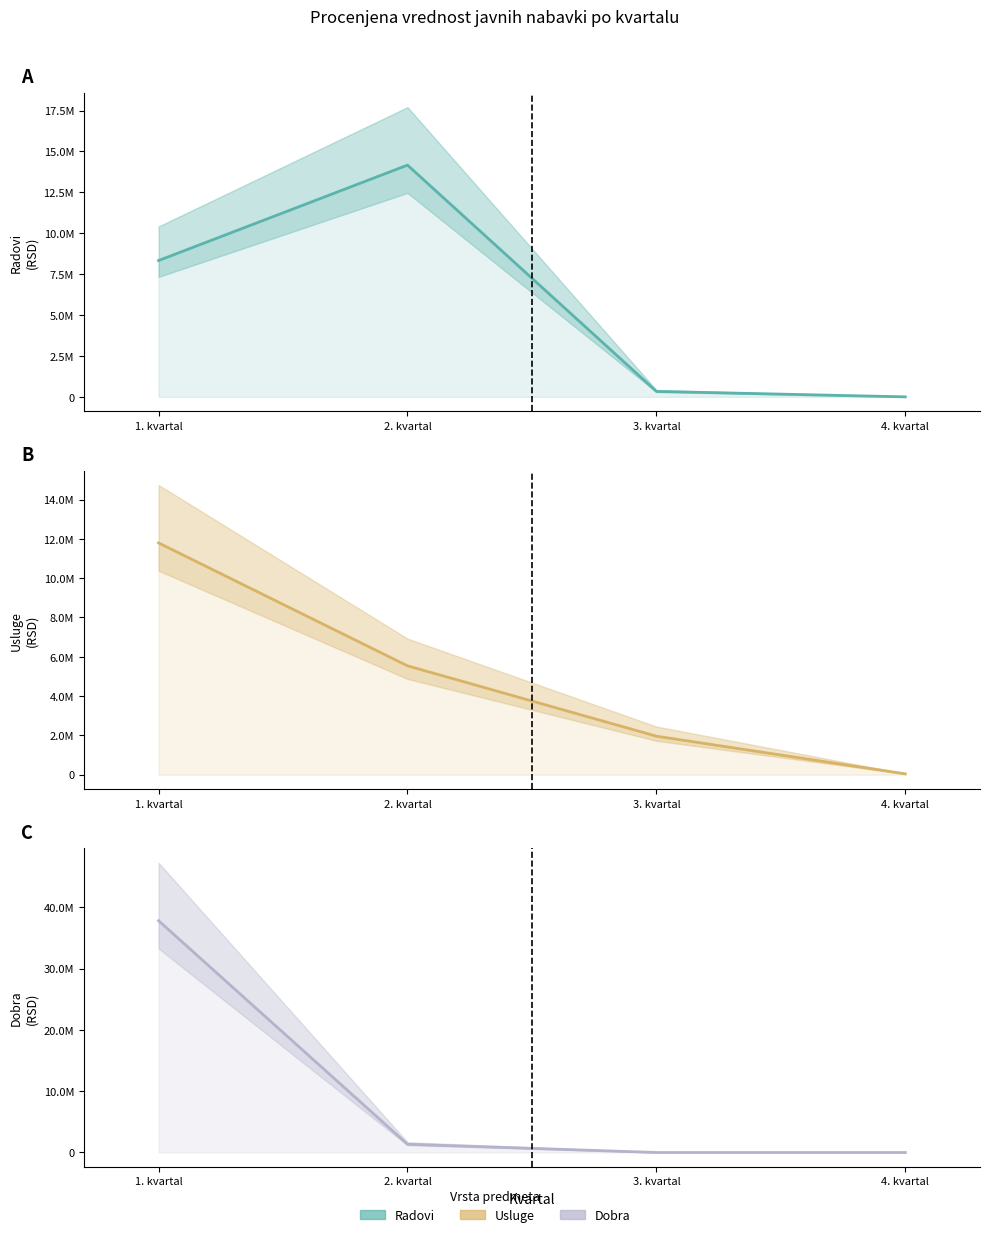

What is the highest value of the Dobra series?

37791332